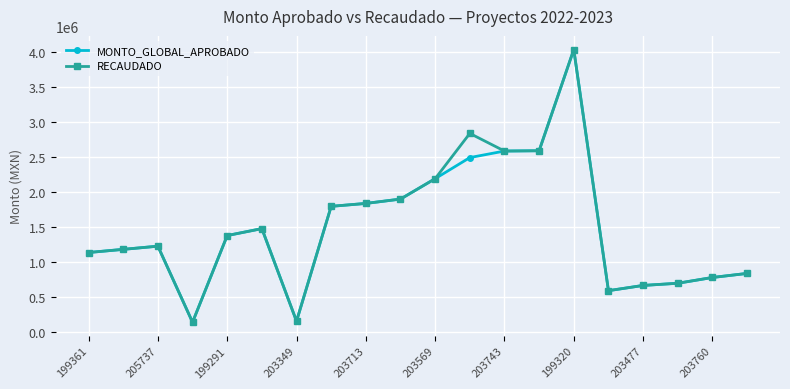

What is the smallest value displayed?

137588.8